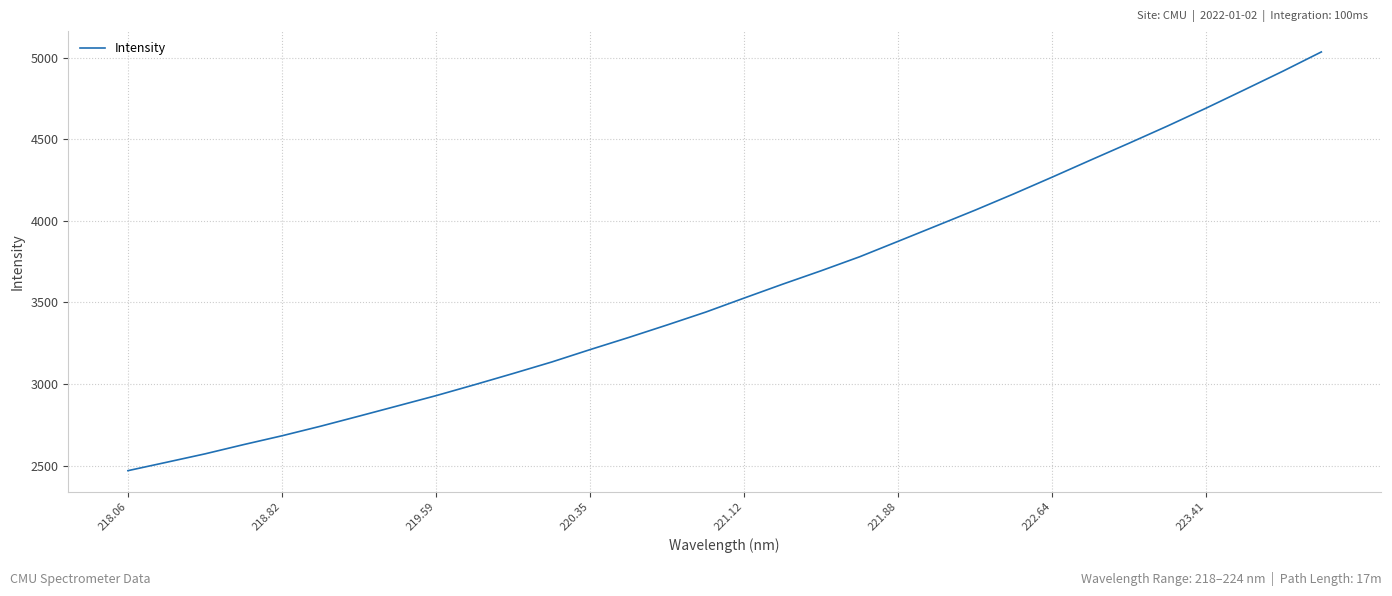

What is the smallest value displayed?

2470.0